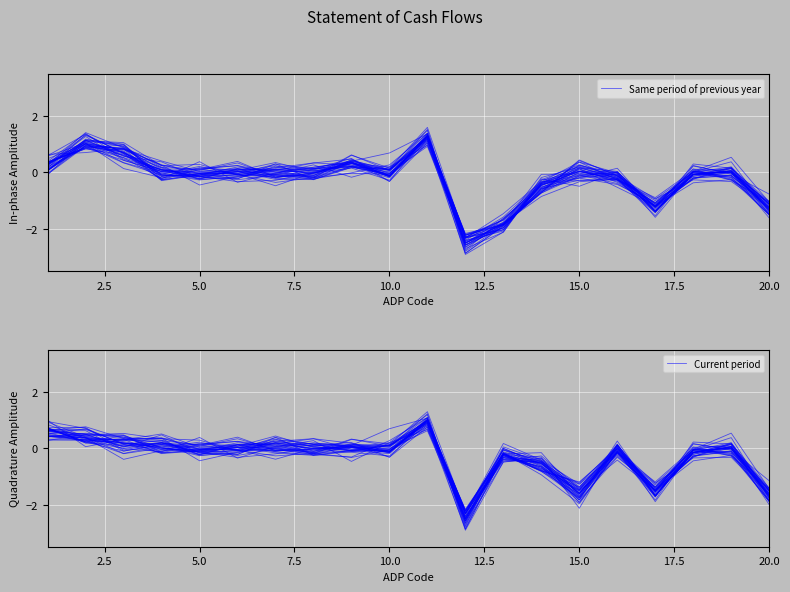

True or false: Same period of previous year has more than 0 points higher than both neighbors.

True